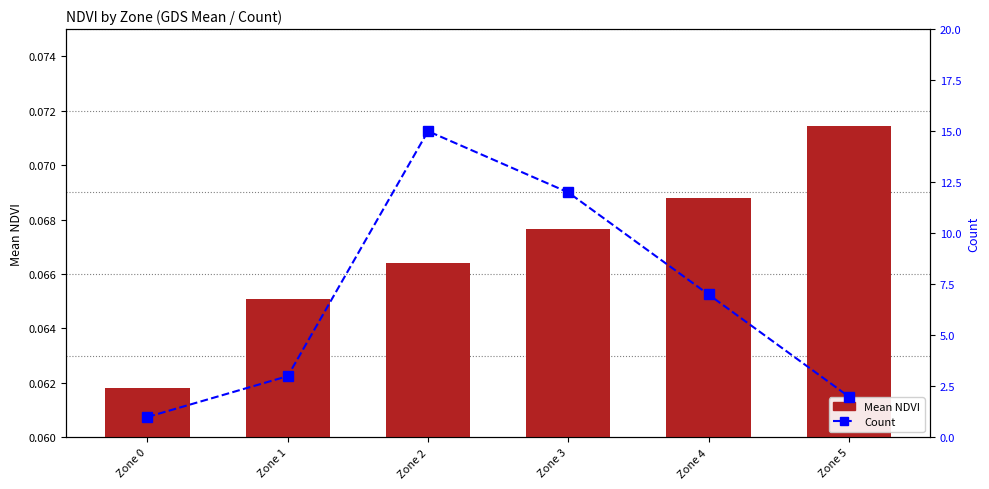

Reading left to right, what are all the values shown in this chart?

Mean NDVI: Zone 0=0.1	Zone 1=0.1	Zone 2=0.1	Zone 3=0.1	Zone 4=0.1	Zone 5=0.1
Count: Zone 0=1.0	Zone 1=3.0	Zone 2=15.0	Zone 3=12.0	Zone 4=7.0	Zone 5=2.0